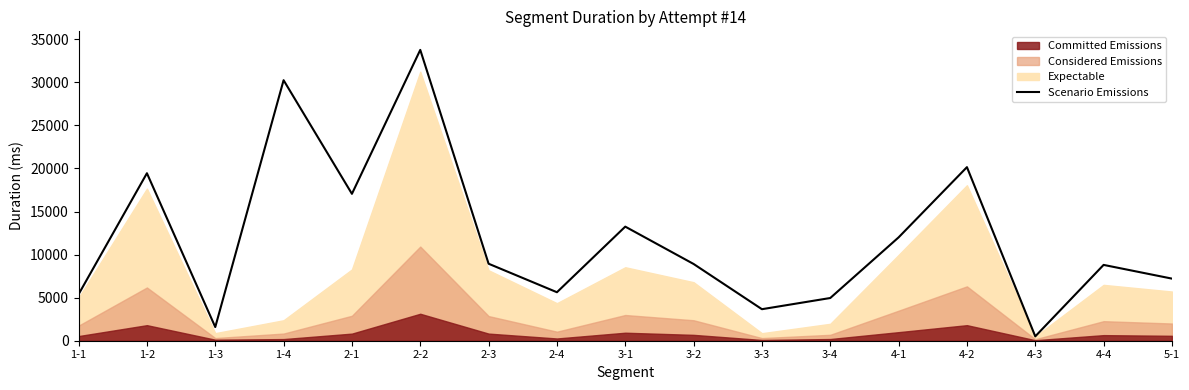

Reading left to right, list all the values displayed in this chart.

1-1=5394	1-2=19451	1-3=1587	1-4=30253	2-1=17057	2-2=33773	2-3=8941	2-4=5631	3-1=13249	3-2=8913	3-3=3661	3-4=4960	4-1=12002	4-2=20156	4-3=507	4-4=8805	5-1=7212